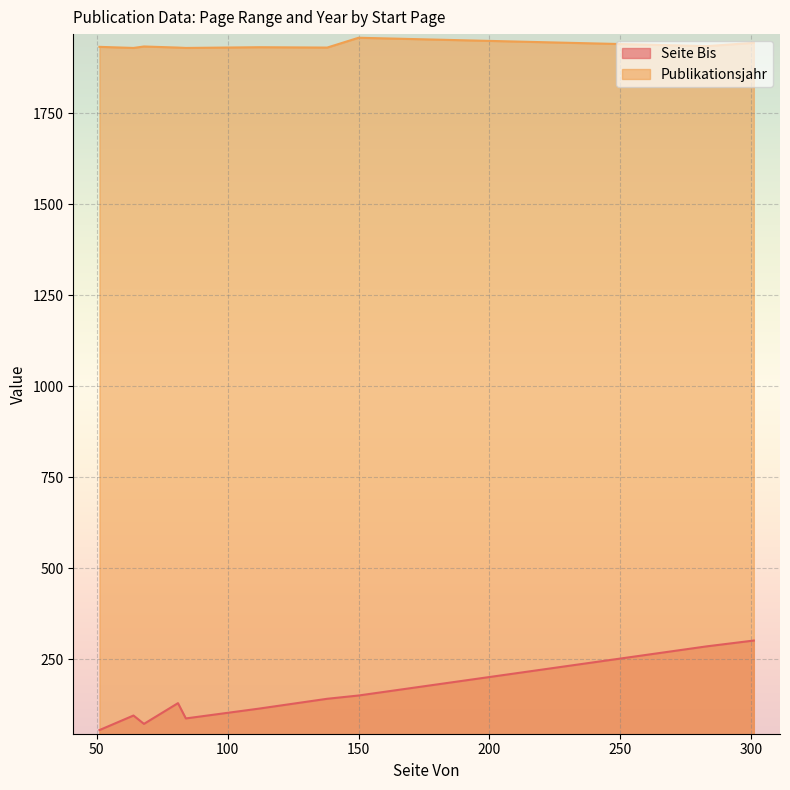

Rank the series by their maximum value, from lowest to highest.

Seite Bis, Publikationsjahr